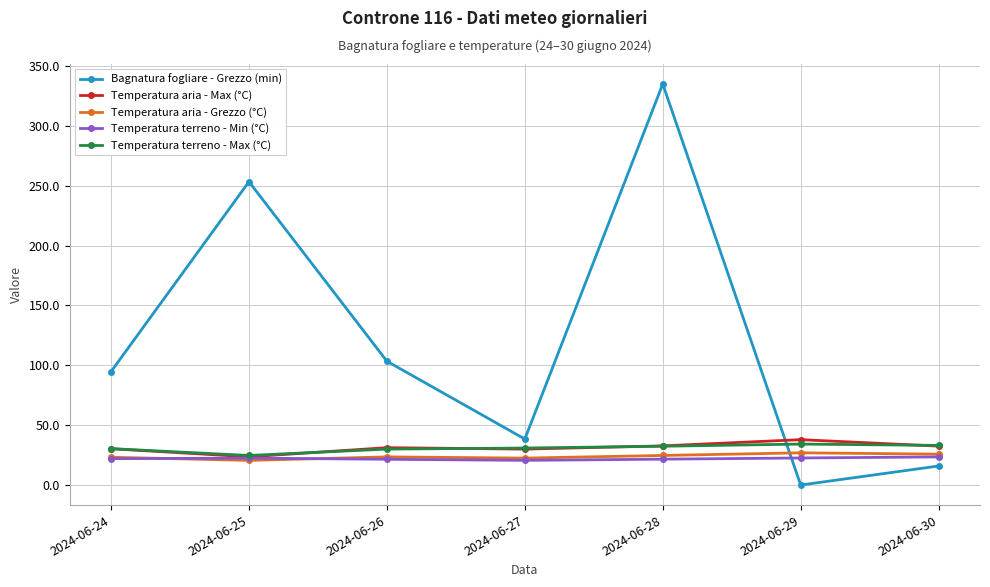

What is the maximum value for Temperatura aria - Max (°C)?

37.9